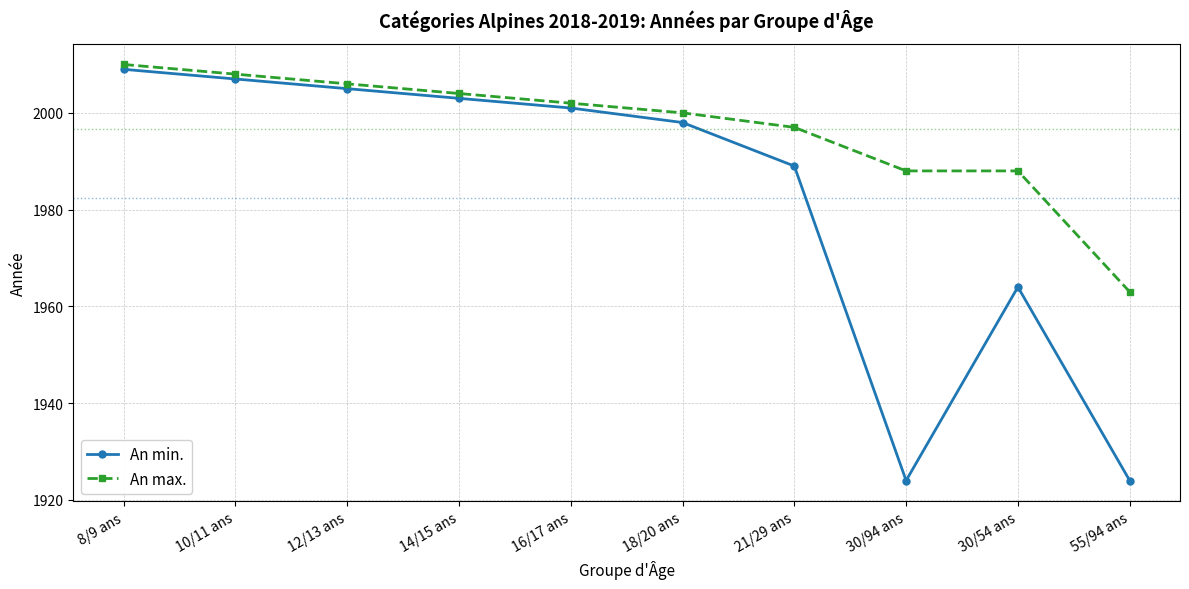

Is it true that An max. equals 2002 at 16/17 ans?

True